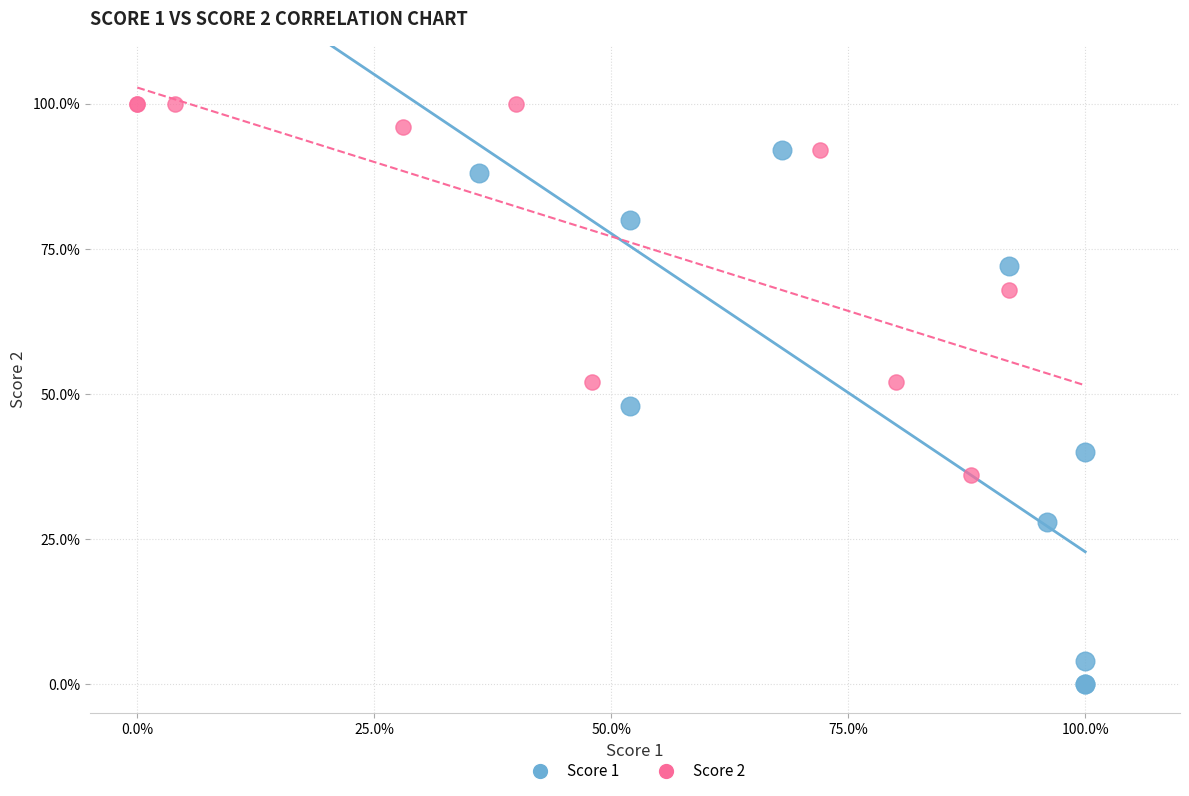

What are all the series names shown in the legend?

Score 1, Score 2